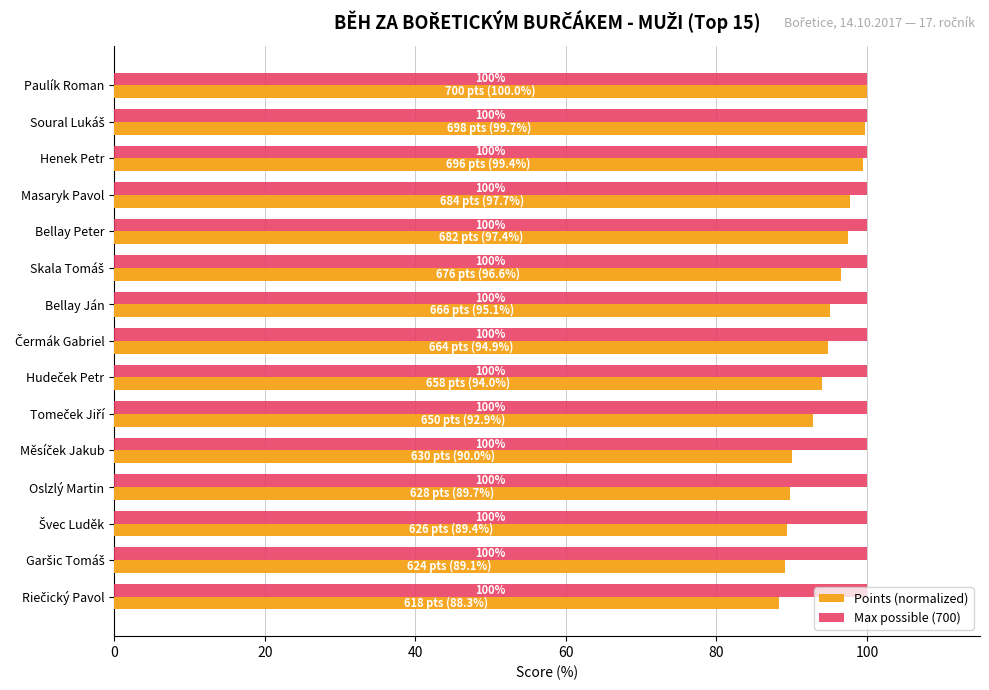

Rank the series at Masaryk Pavol from highest to lowest value.

Max possible (700), Points (normalized)